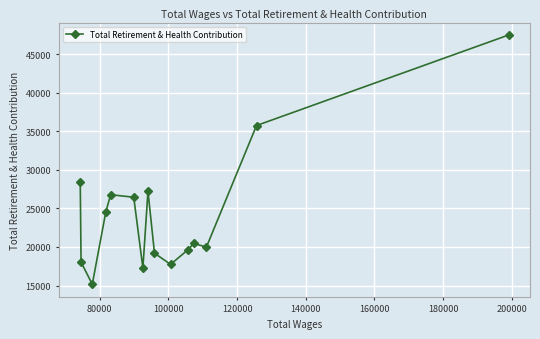

True or false: there are more than 1 points higher than both neighbors.

True